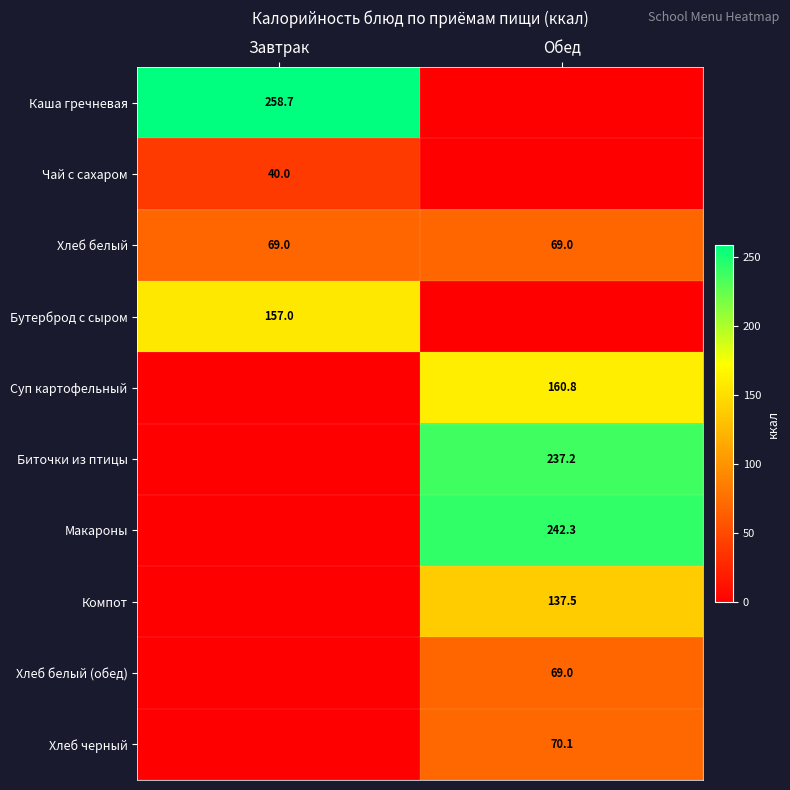

What is the highest value of the Хлеб белый series?

69.0